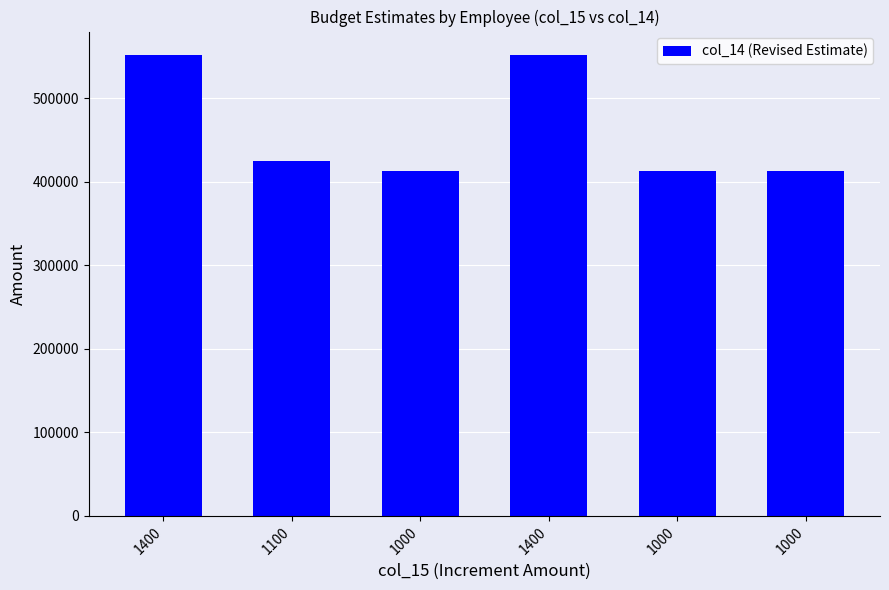

The chart shows a value of 413600 at 1000. True or false?

True